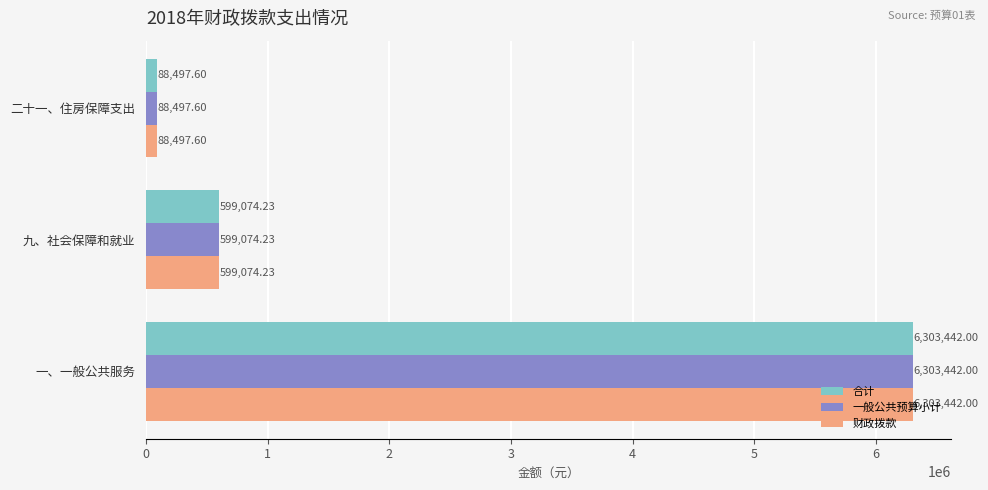

Rank the categories by 合计 value from highest to lowest.

一、一般公共服务, 九、社会保障和就业, 二十一、住房保障支出